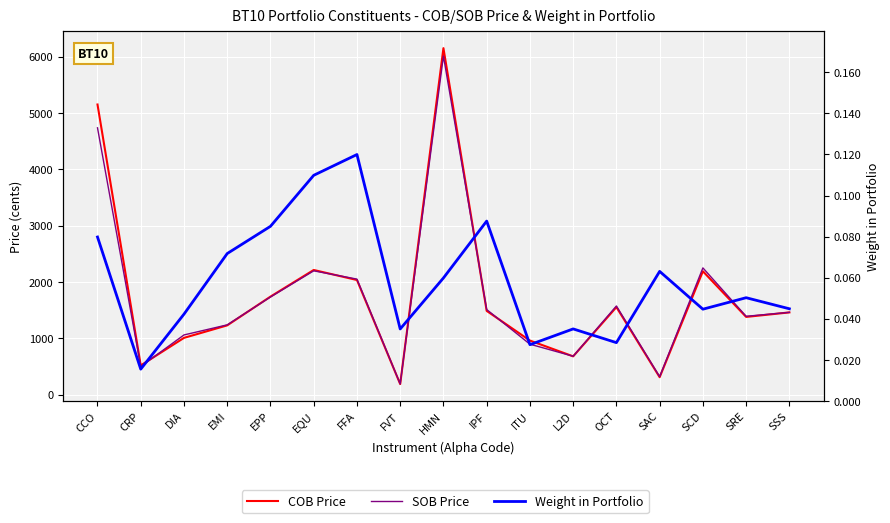

Is it true that Weight in Portfolio equals 0.1 at SRE?

True